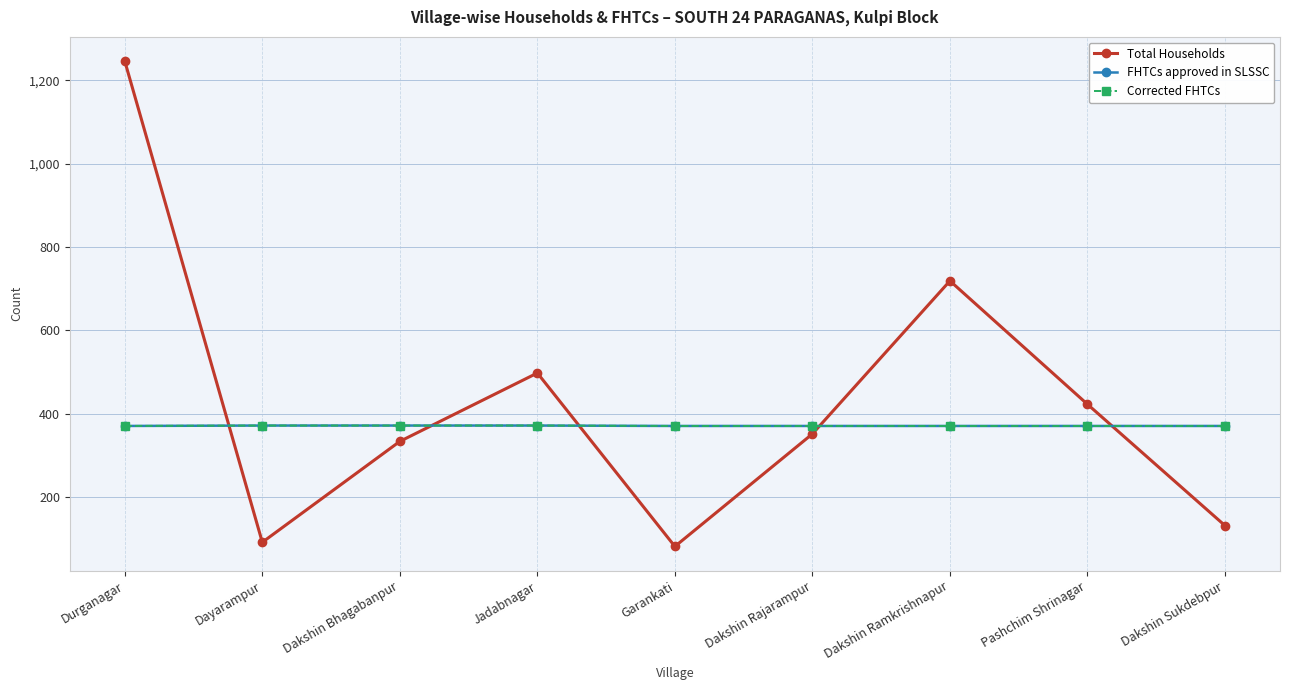

What is the label of the 1st point from the left?

Durganagar